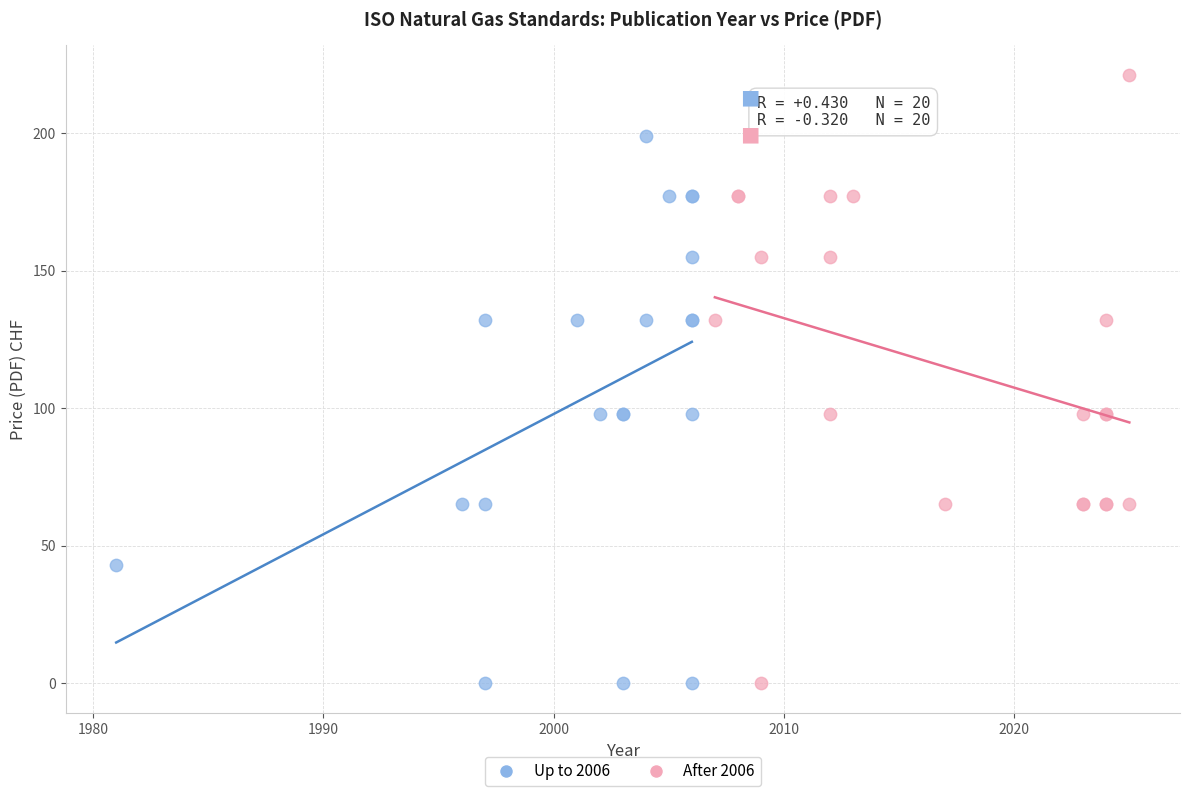

Which series has the largest Y range (max minus min)?

After 2006